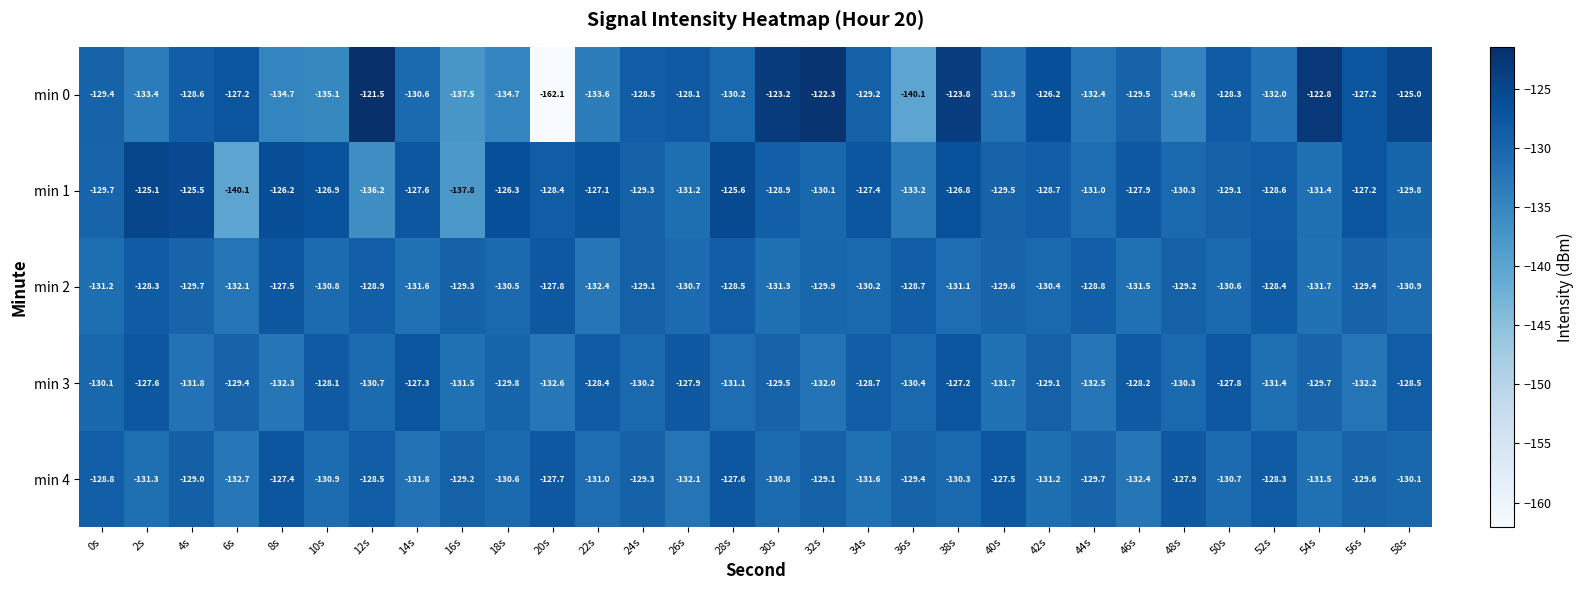

Between 16s and 48s, which series saw the biggest shift?

min 1